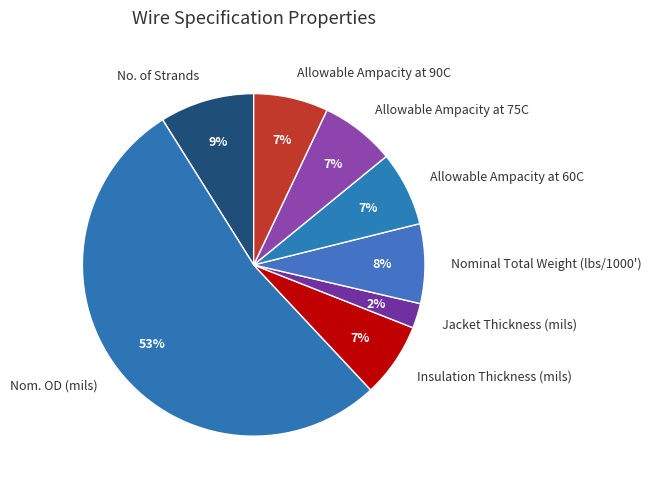

Is there any slice that represents more than half of the pie?

Yes